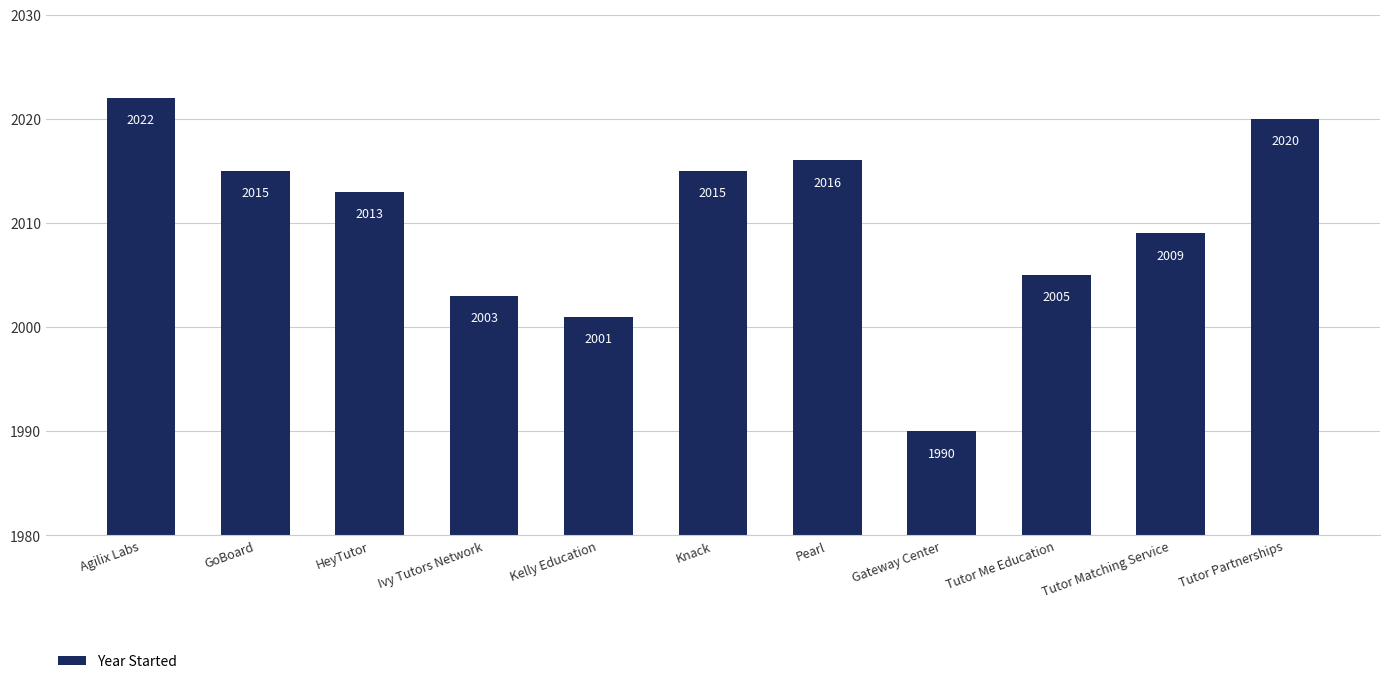

What position from the right is Knack?

6